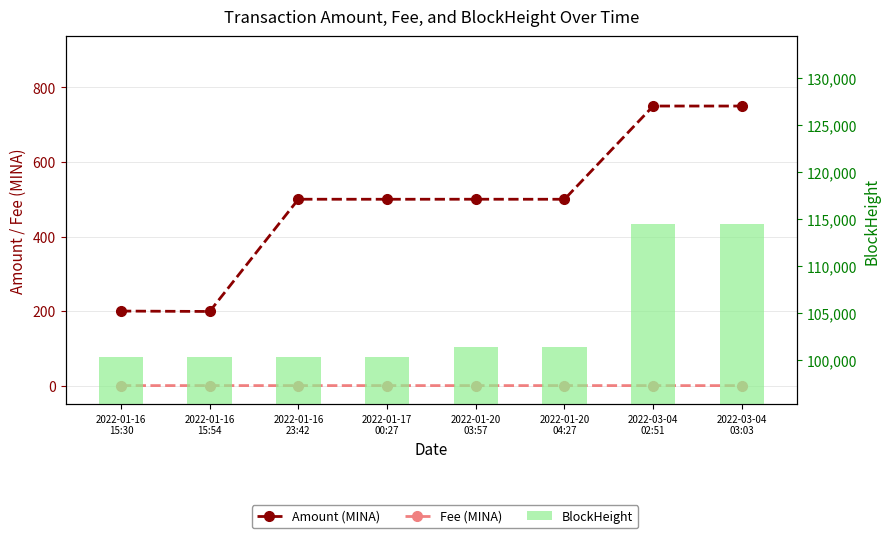

The Amount (MINA) series shows 500.0 at 2022-01-20
03:57. True or false?

True